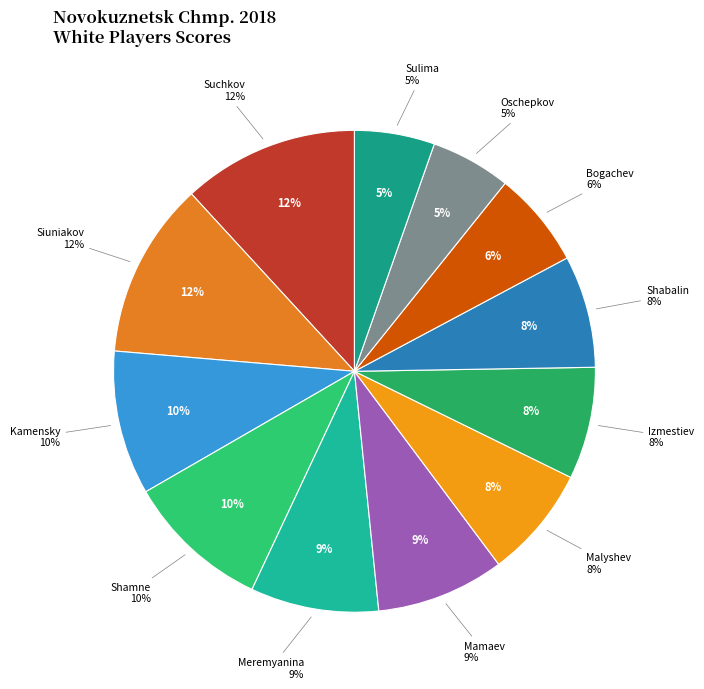

To the nearest percent, what is the average slice percentage?

8%